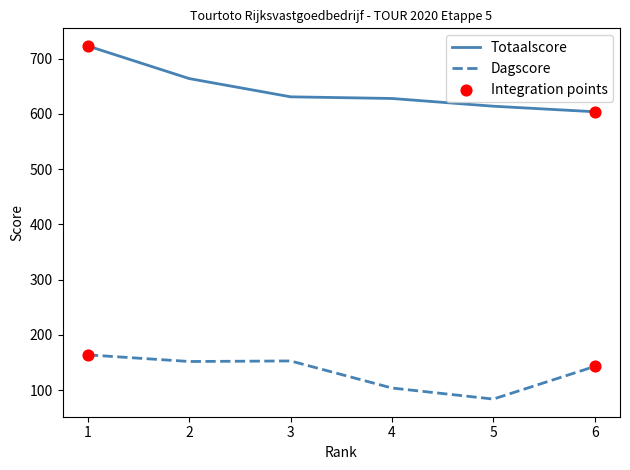

At which category is the sum across all series the highest?

1